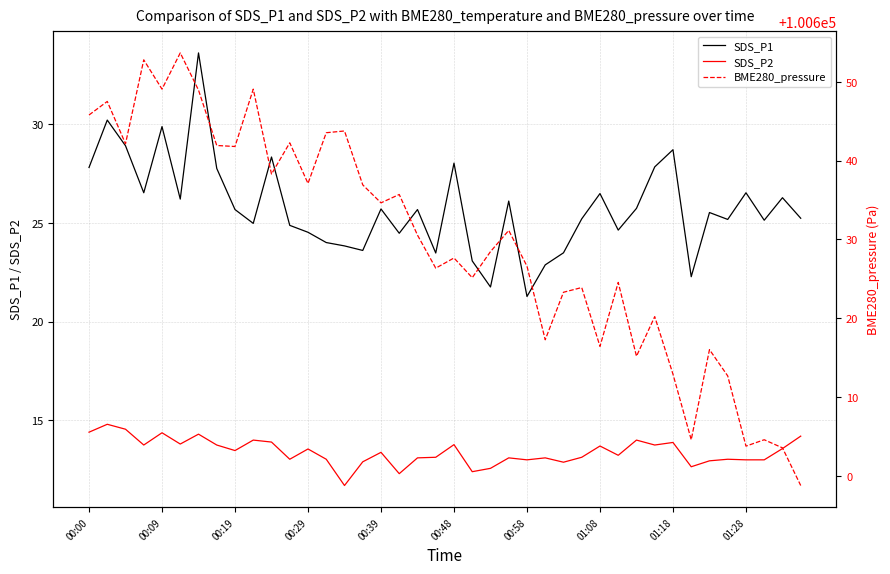

Does the chart have visible grid lines?

Yes